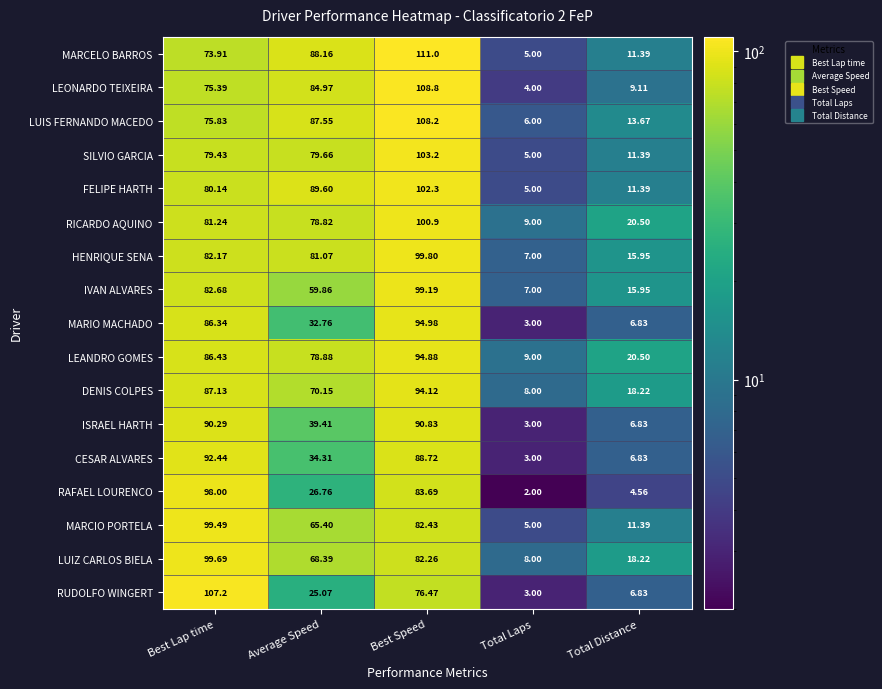

Where is IVAN ALVARES nearest to the value 53?

Average Speed